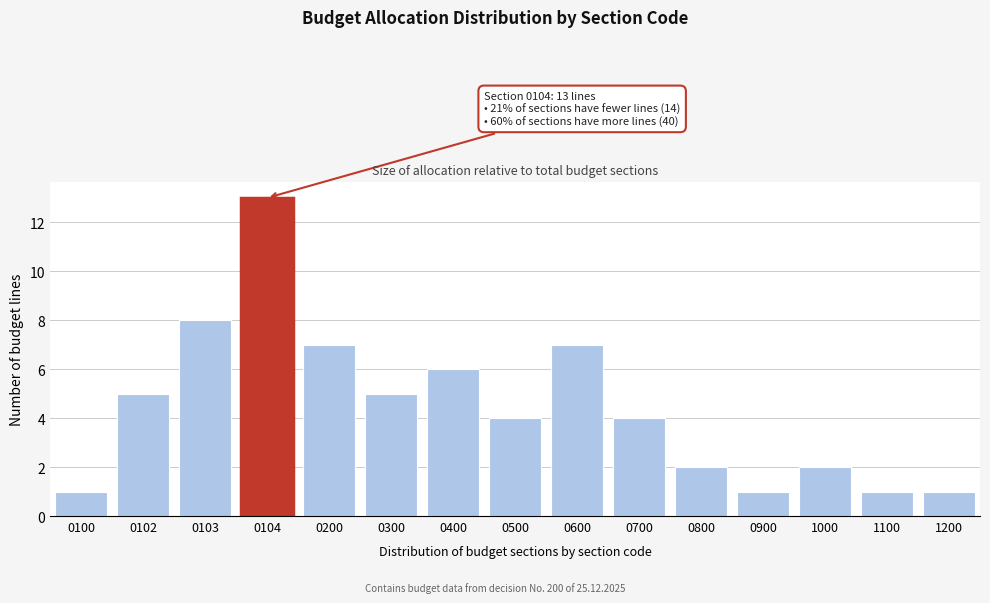

Reading left to right, extract all data points from this chart.

0100=1	0102=5	0103=8	0104=13	0200=7	0300=5	0400=6	0500=4	0600=7	0700=4	0800=2	0900=1	1000=2	1100=1	1200=1